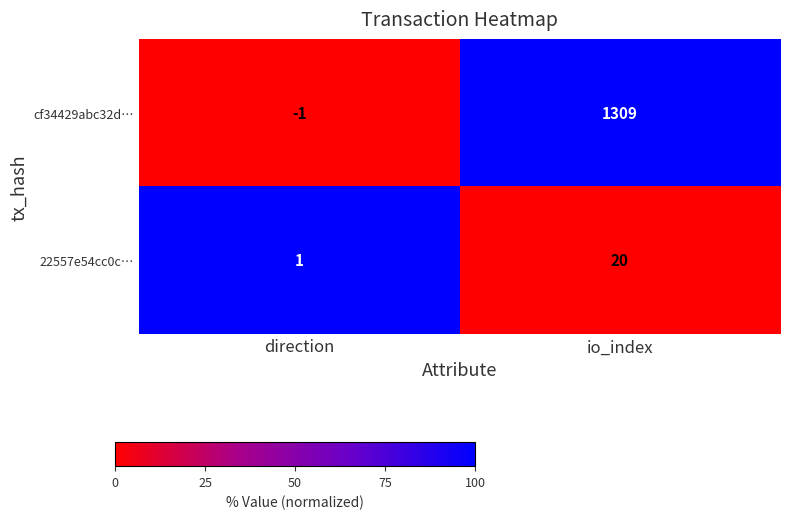

List the labels in order of 22557e54cc0c… value, largest first.

io_index, direction